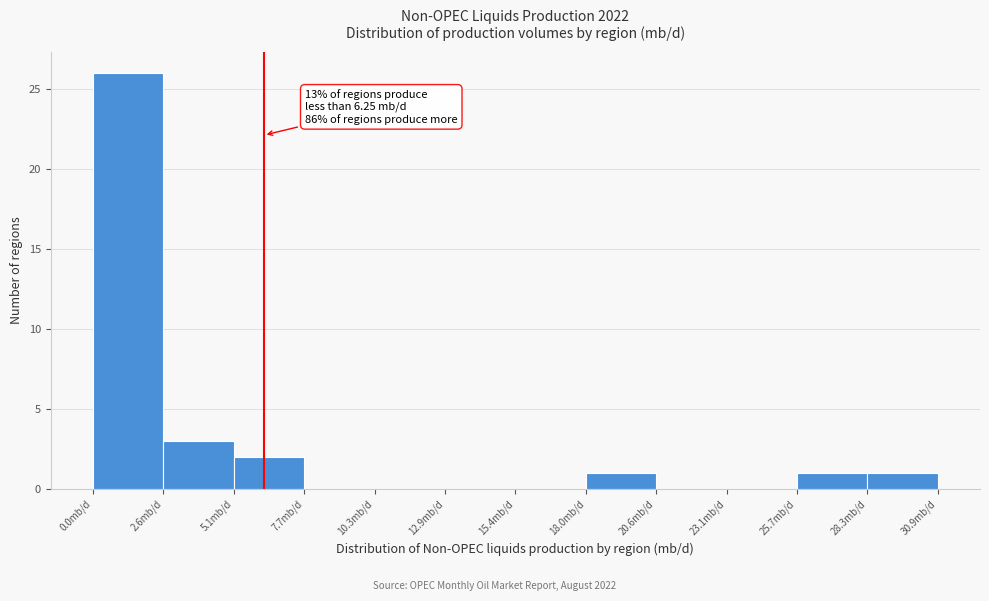

Which range on the x-axis has the tallest bar?

0.0 to 2.5